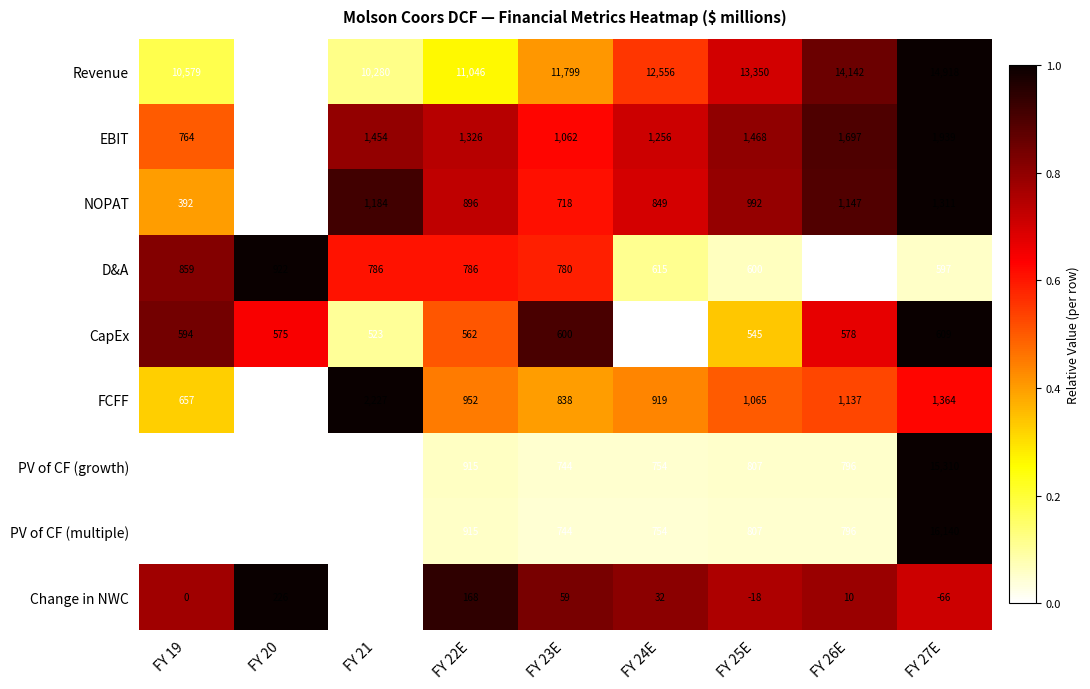

What is the spread (max minus min) of values at FY 20?

10063